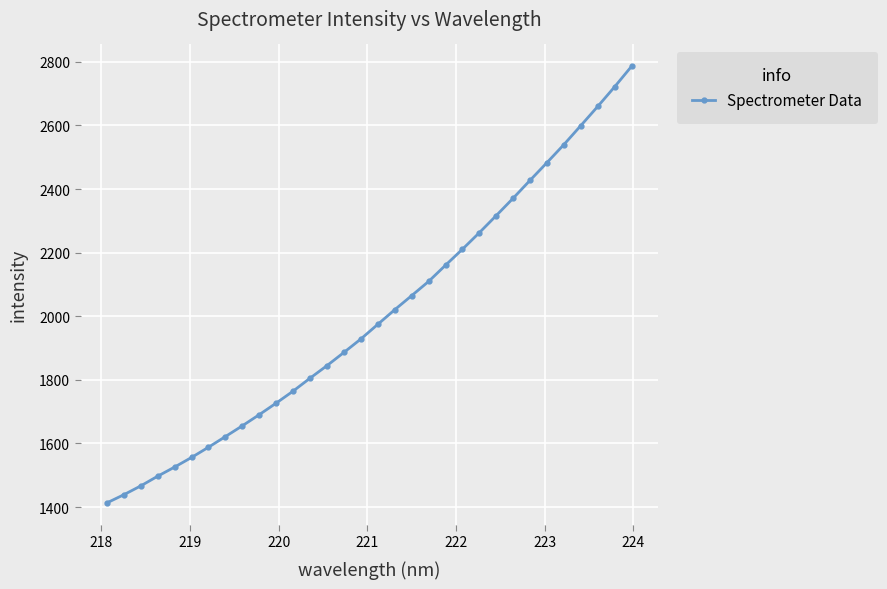

What is the difference between the maximum and second lowest values?

1347.5